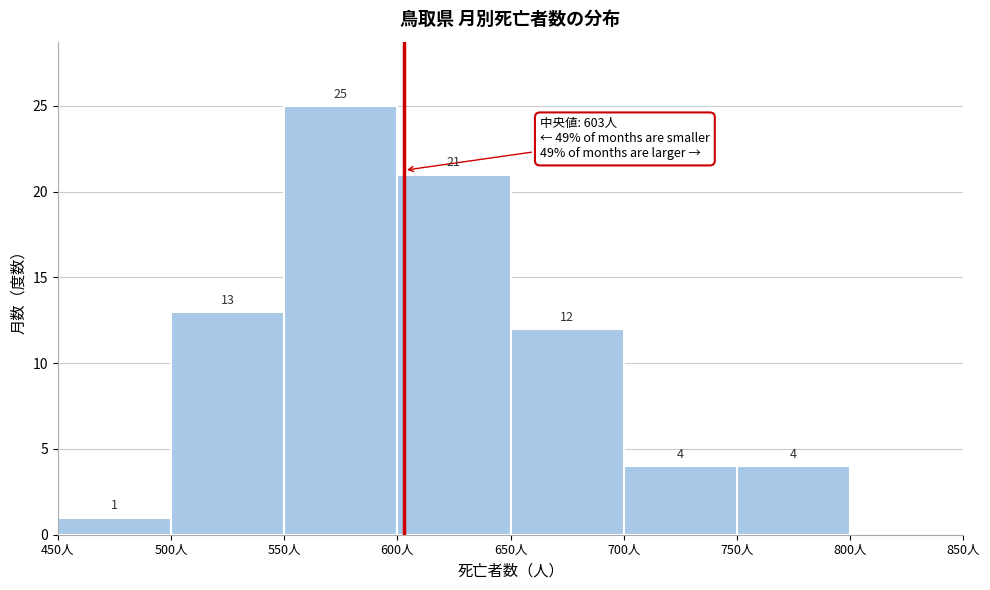

Over which range of the x-axis is the bar tallest?

550 to 600